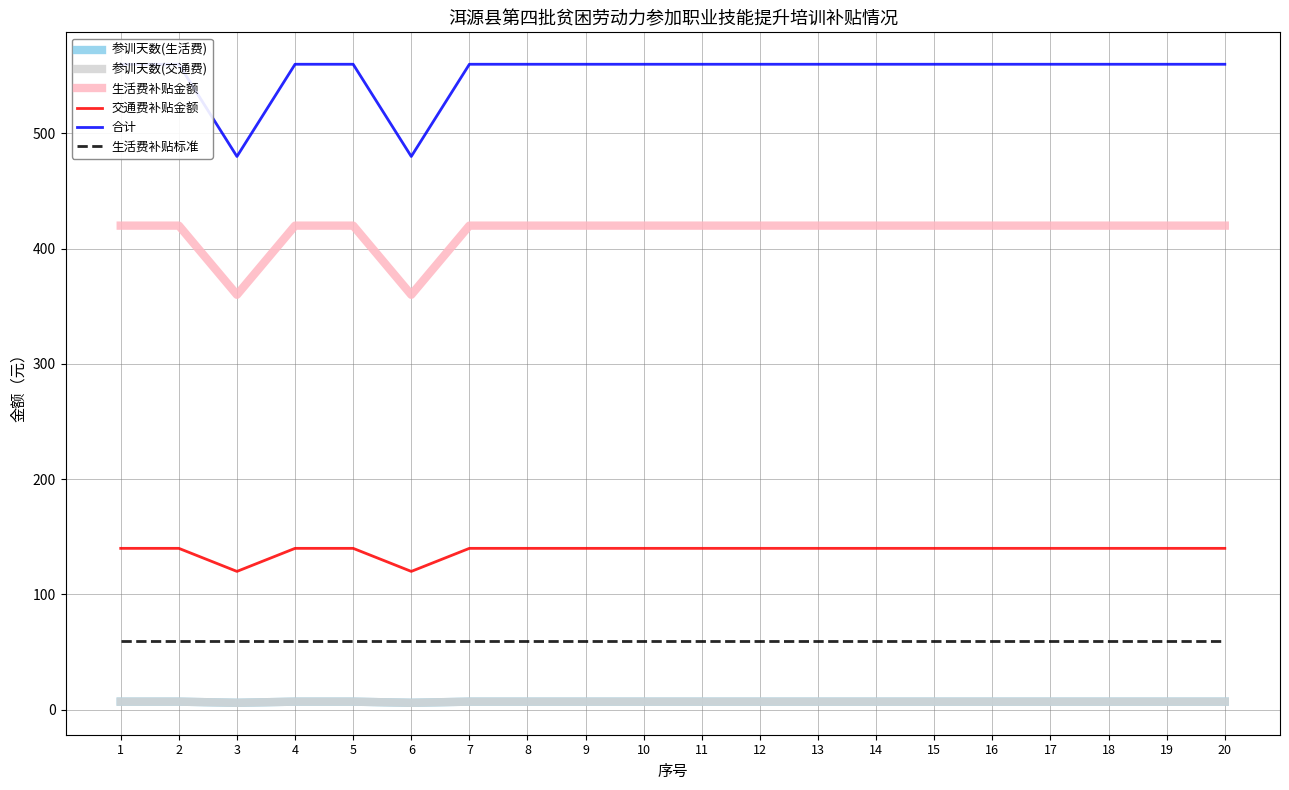

At which label is 参训天数(交通费) closest to 6?

3